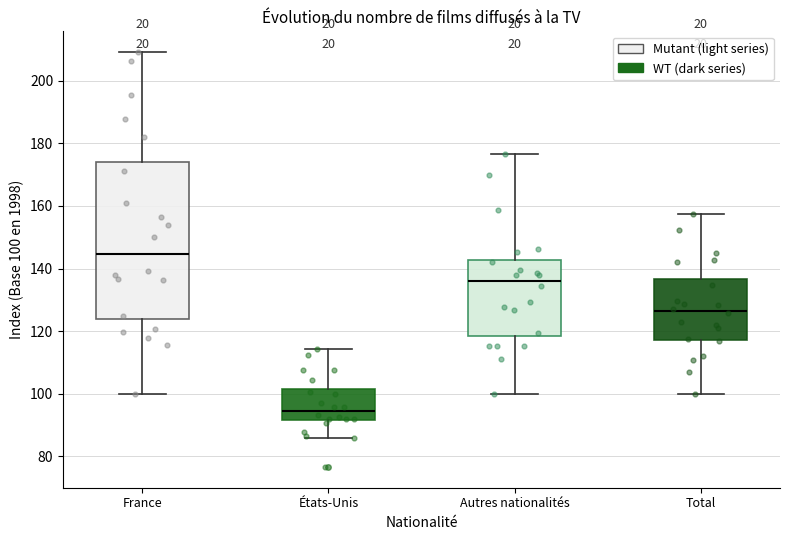

Which box has the highest median line?

France